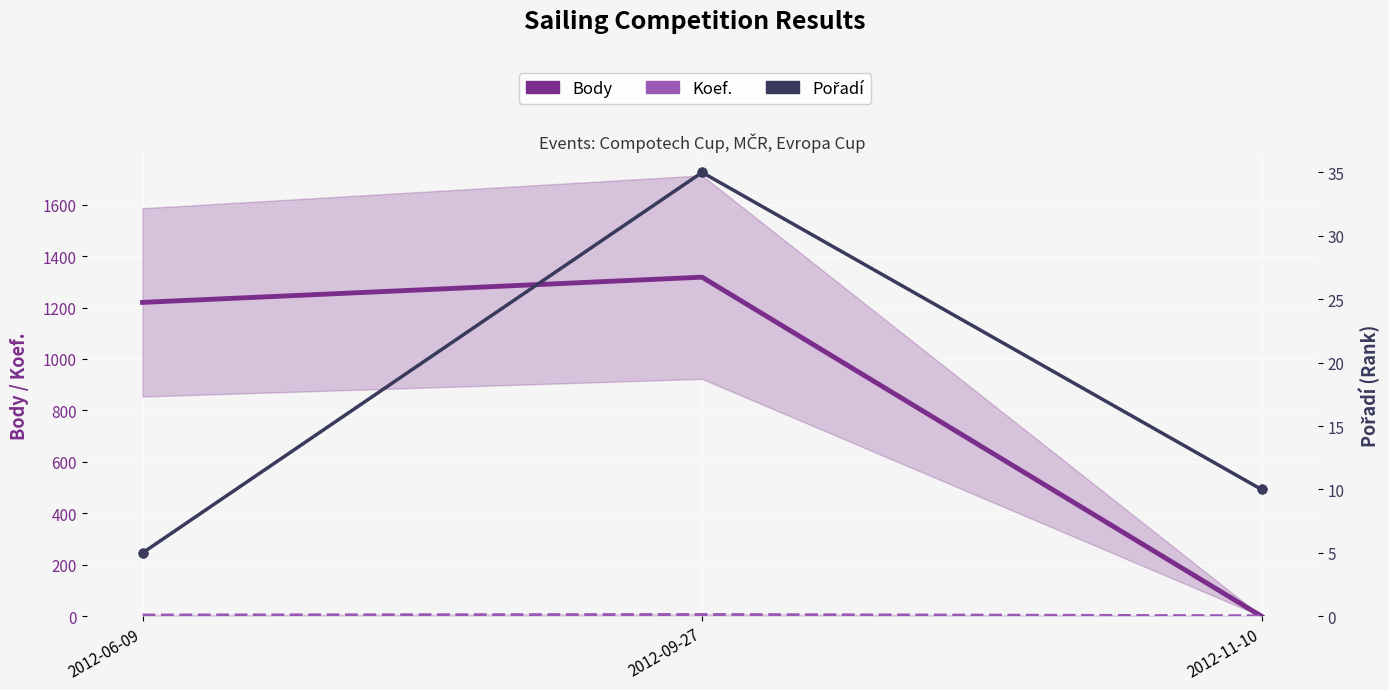

Which category has the highest value in the Koef. series?

2012-09-27